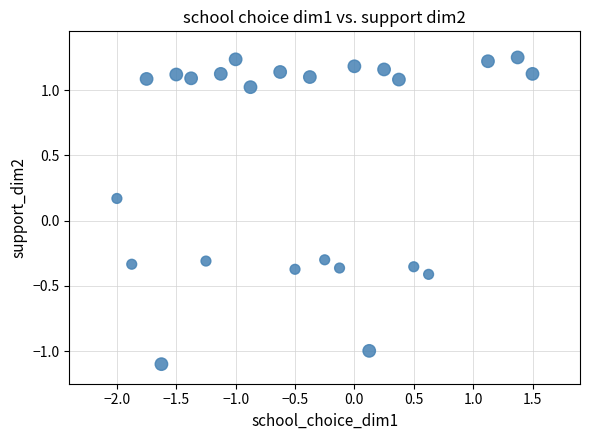

What is the range of X values (max minus min)?

3.5